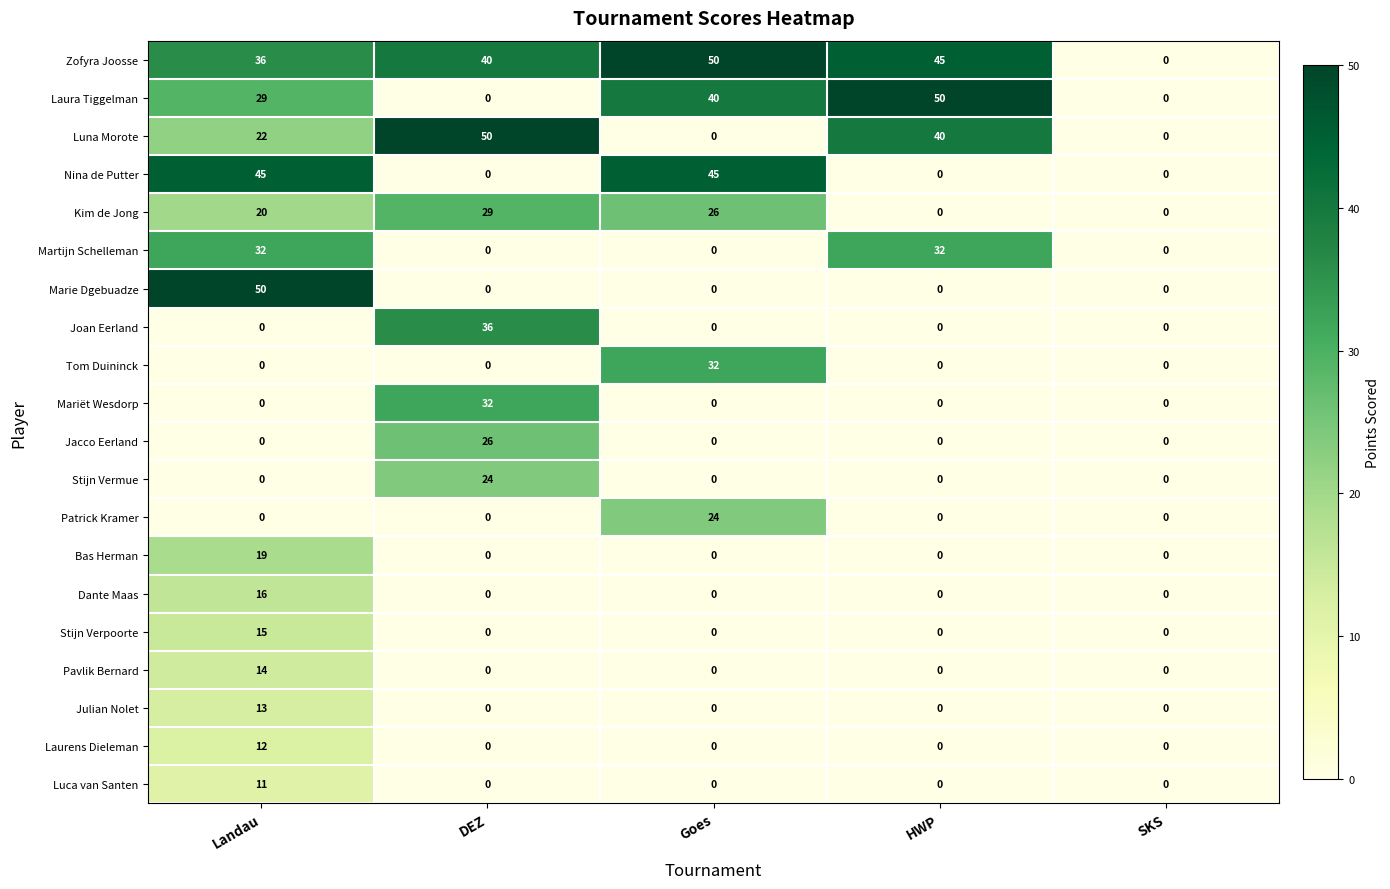

What is the sum of all Dante Maas values?

16